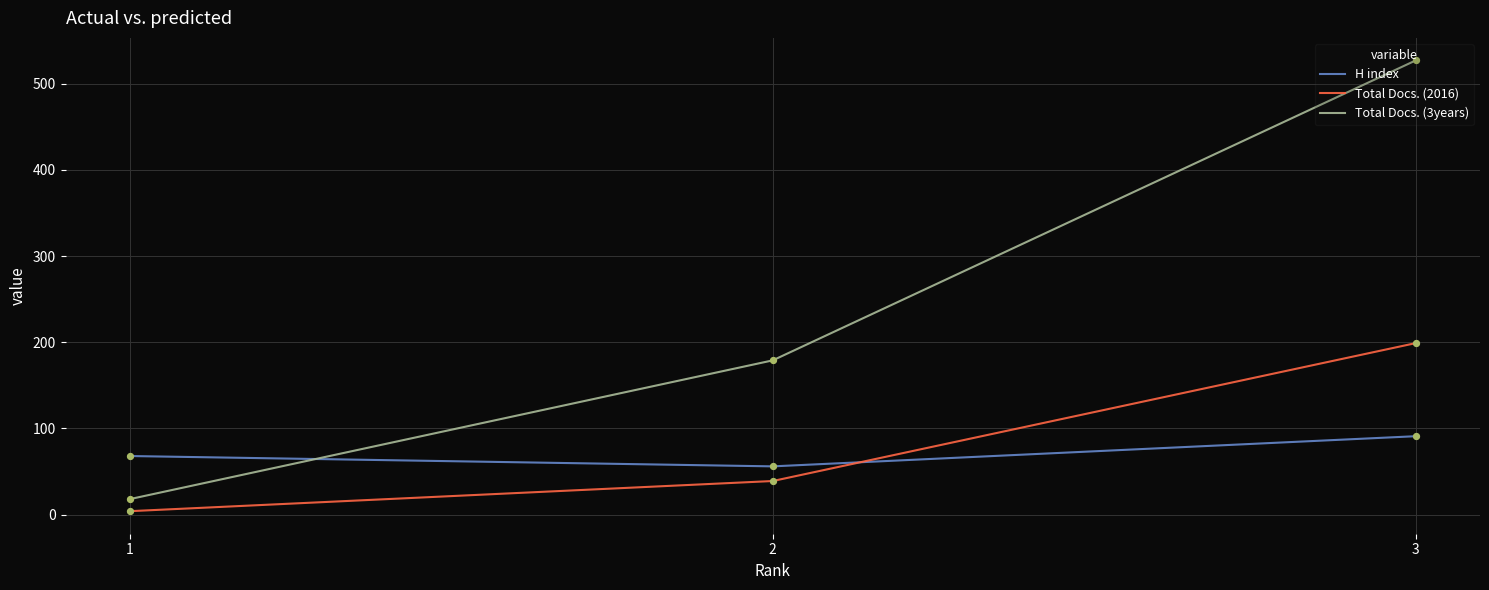

Which series changed the most between 2 and 3?

Total Docs. (3years)